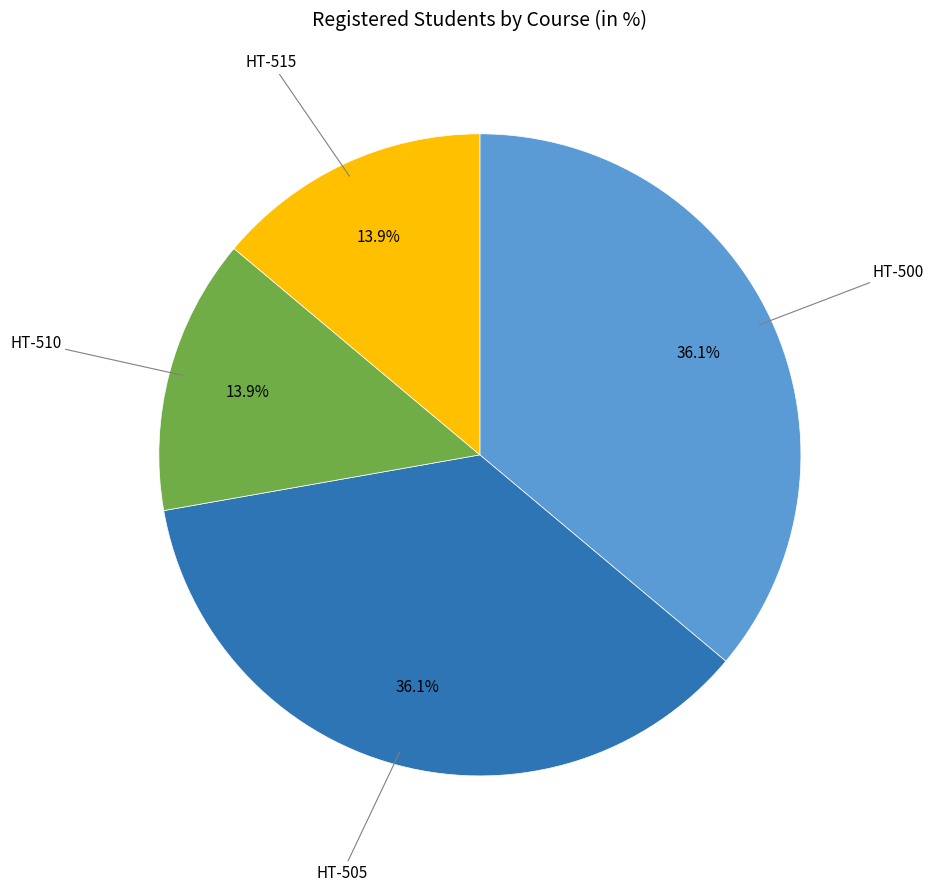

How much of the chart is everything except HT-505?

63.9%